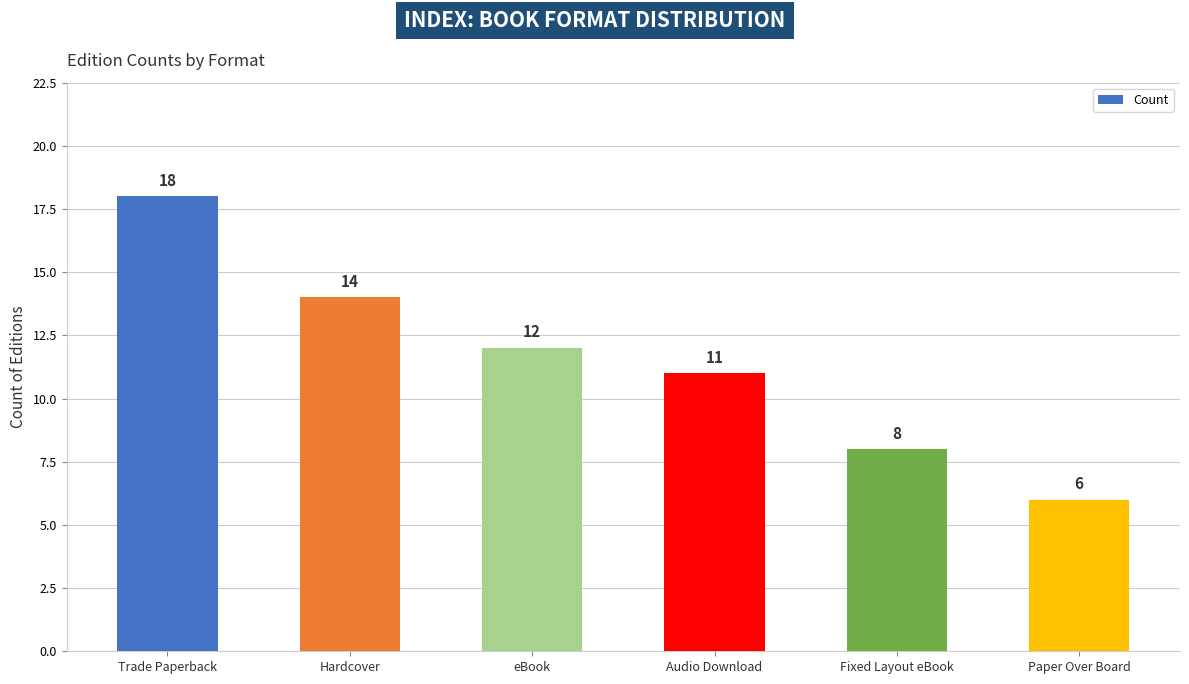

What is the change in value from Trade Paperback to Audio Download?

-7